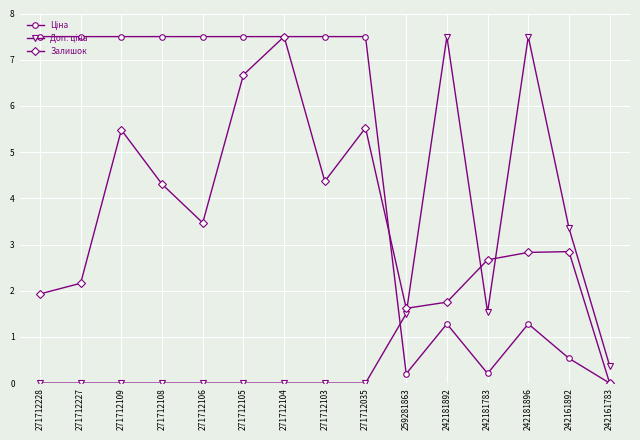

The value of Залишок at 271712106 is 3.5. True or false?

True